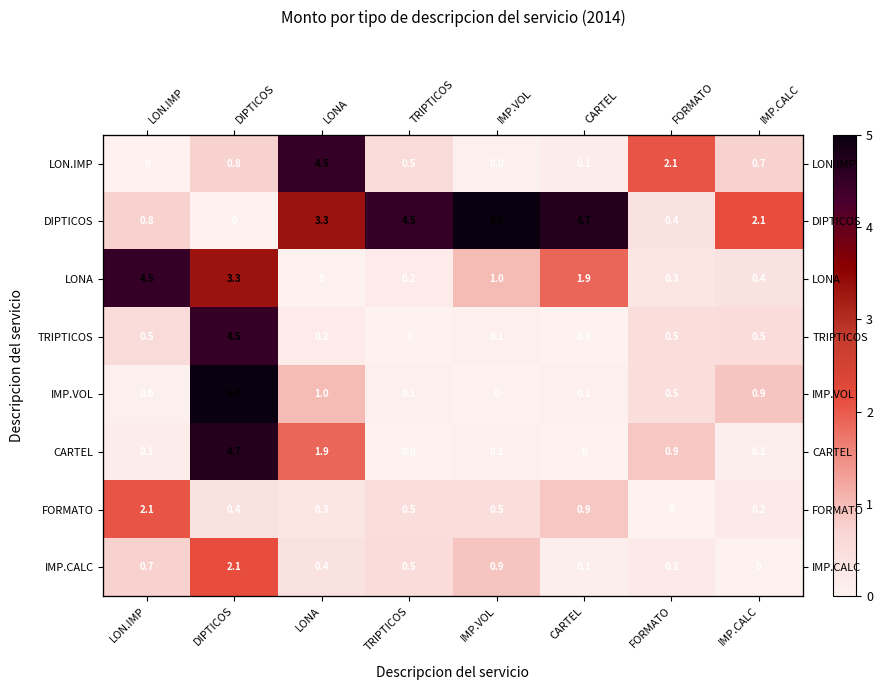

The value of LONA at LONA is -1.9. True or false?

False